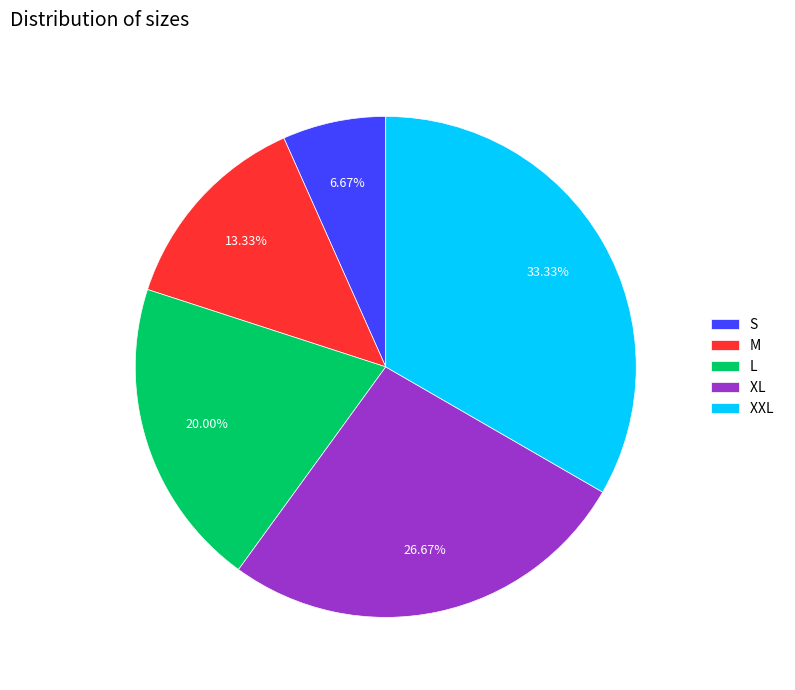

Does S account for over 50% of the chart?

No